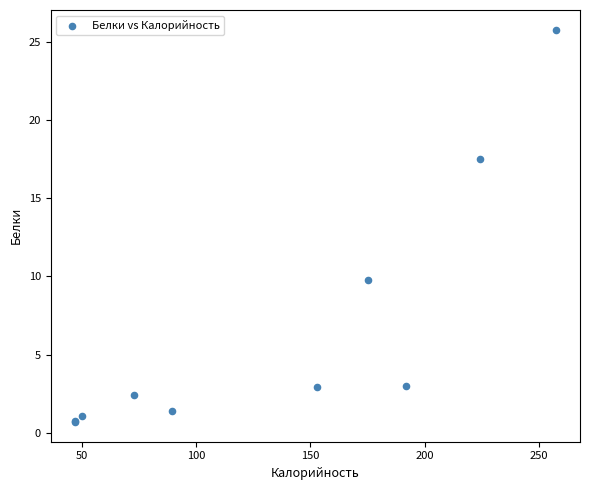

What Y value in the scatter plot is closest to 13?

9.8